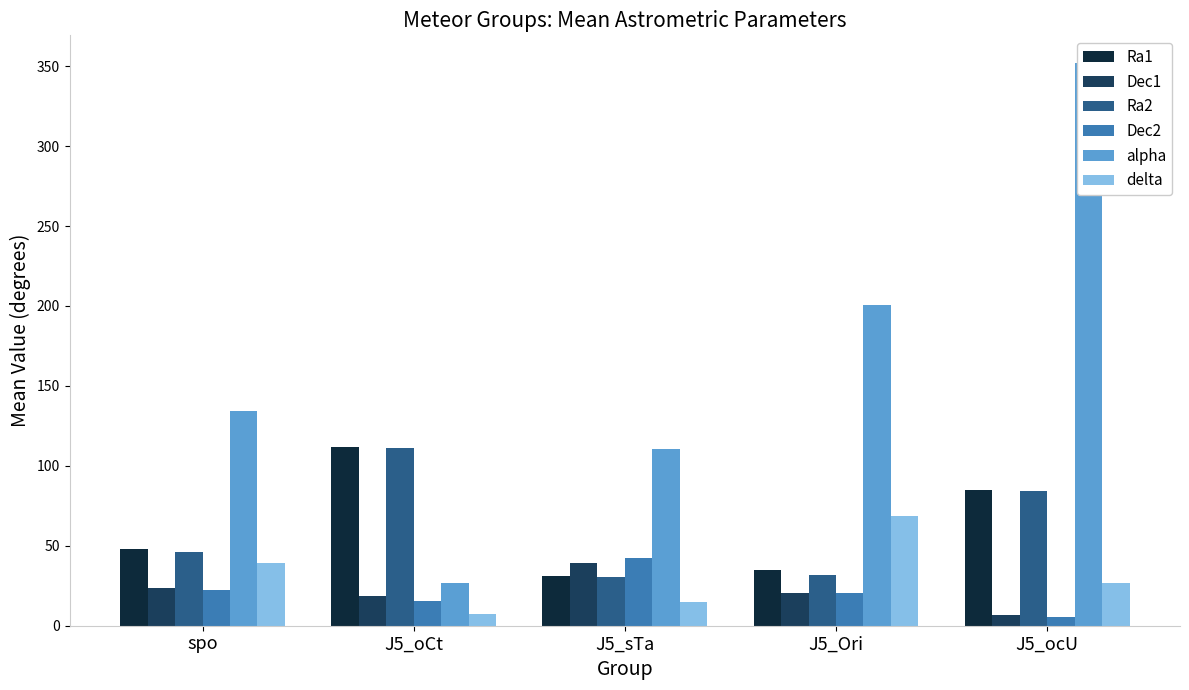

Is it true that Dec2 equals 25.5 at J5_oCt?

False